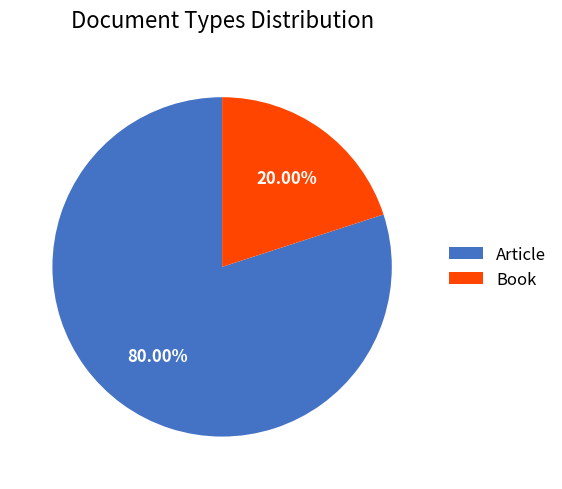

What percentage do Article and Book together represent?

100.0%